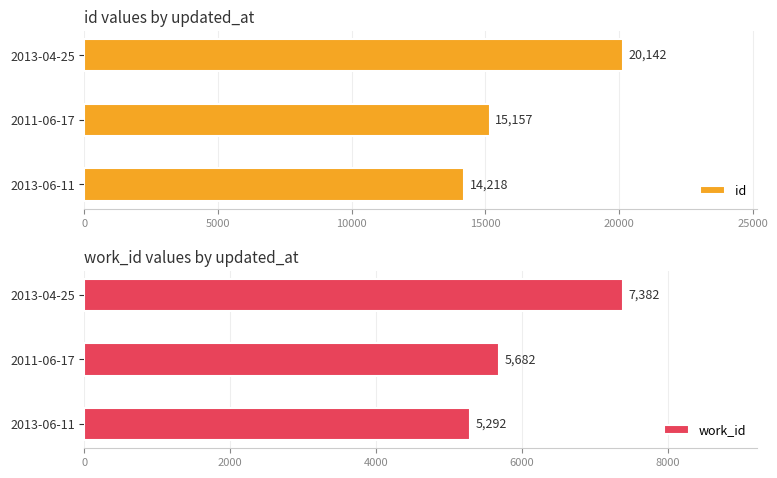

Is it true that work_id equals 9096 at 2013-06-11?

False